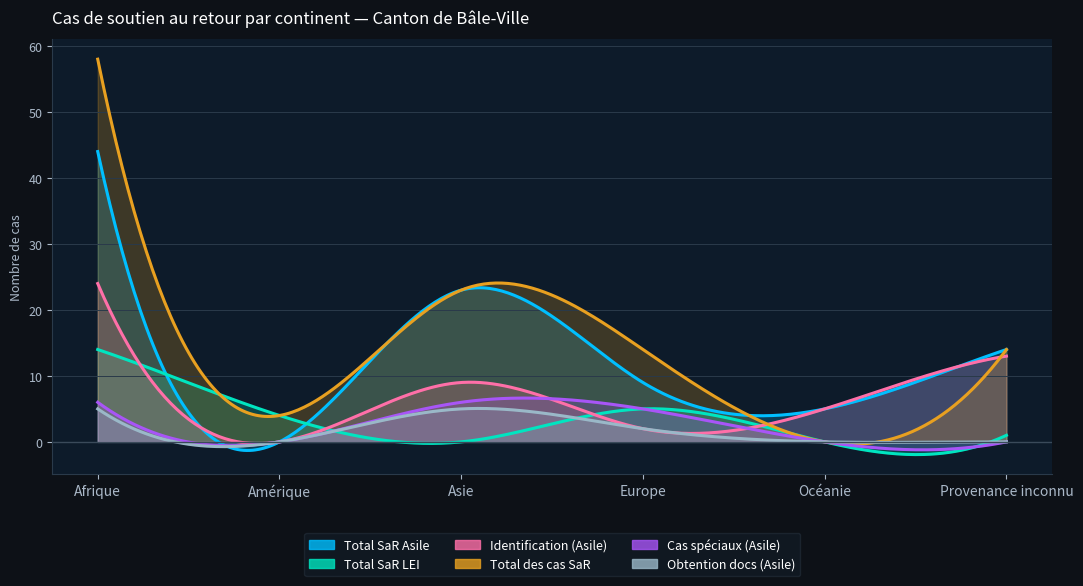

What is the sum of all Total SaR Asile values?

95